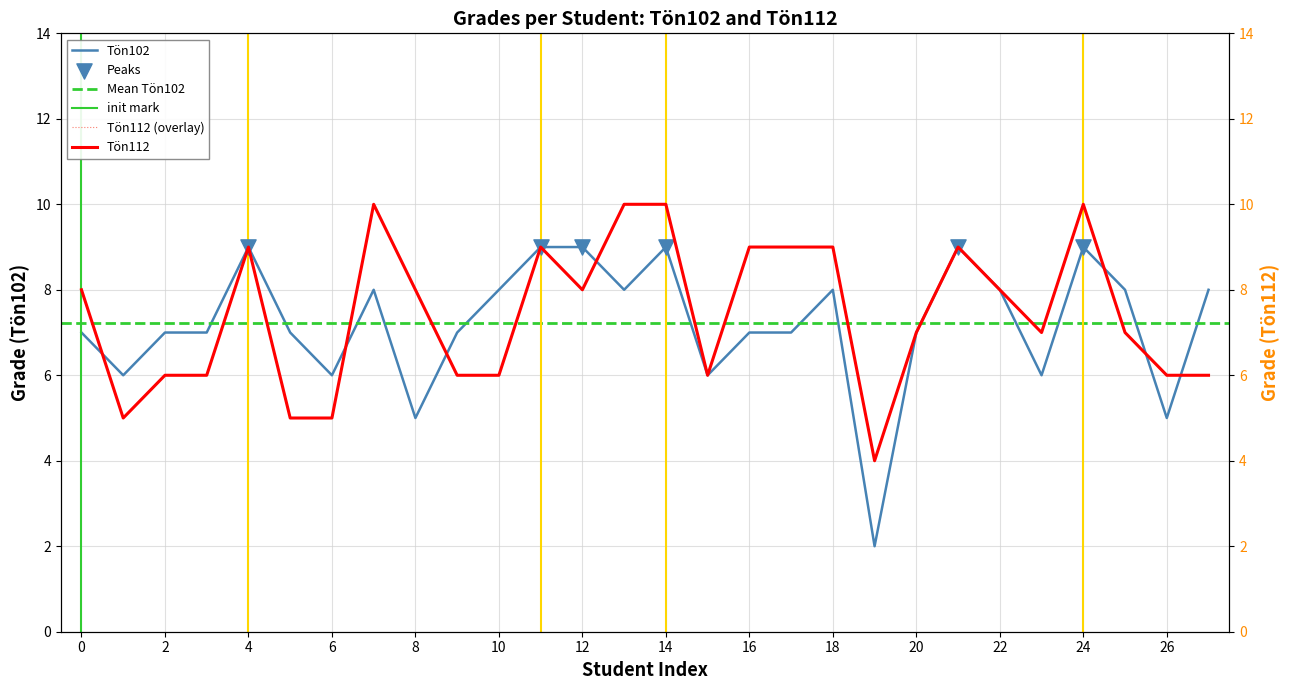

Which series has the widest spread of Y values?

Tön102